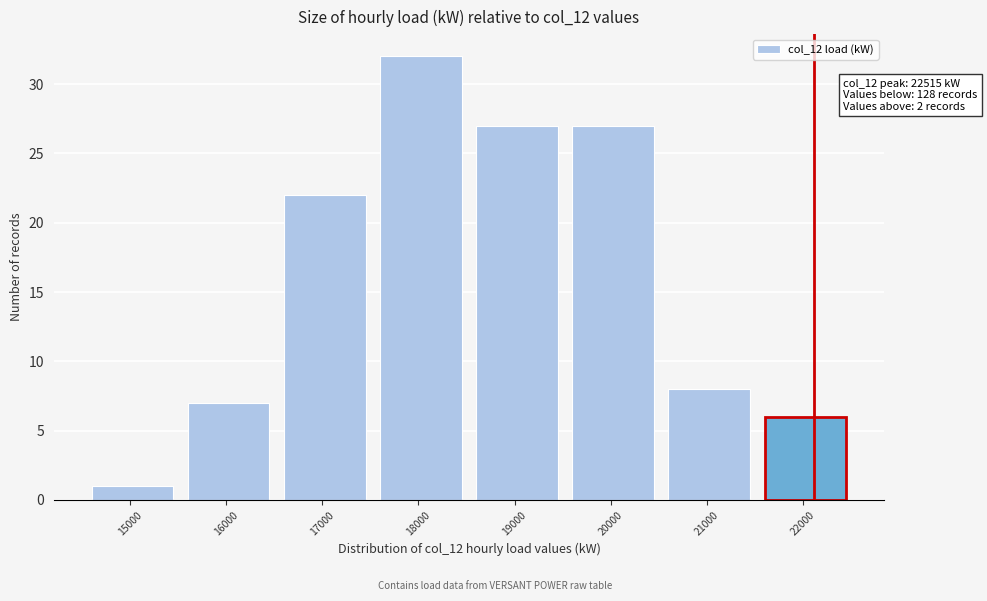

Reading left to right, what are all the values shown in this chart?

1	7	22	32	27	27	8	6